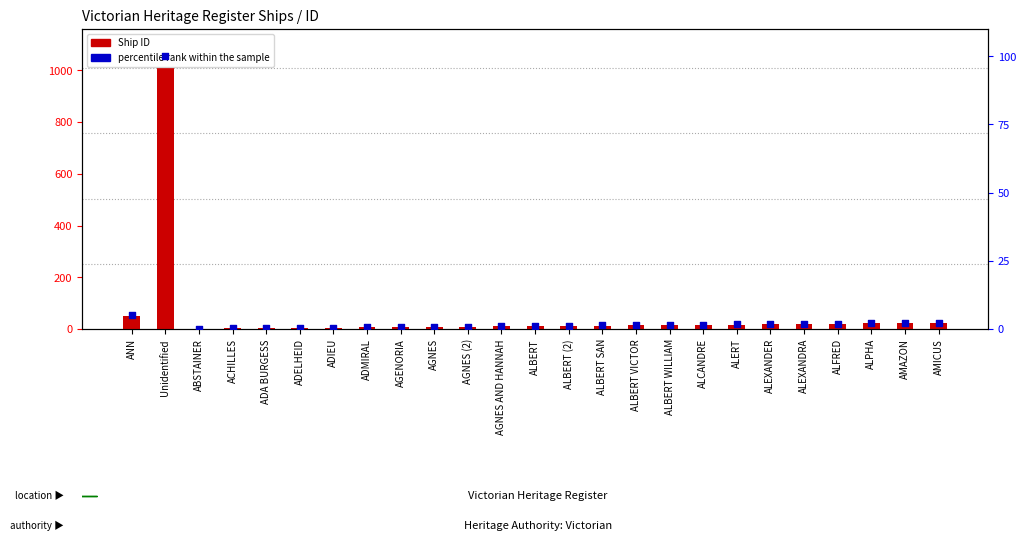

Is the value of percentile rank within the sample at ANN greater than the value of Ship ID at ACHILLES?

Yes